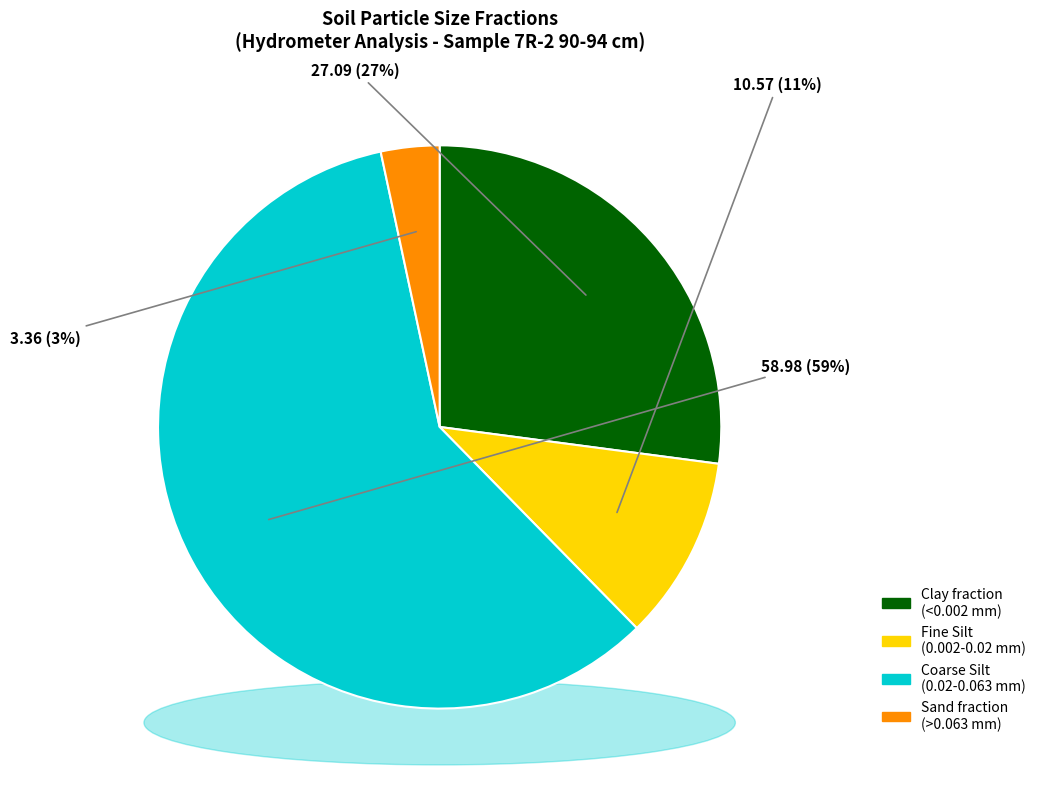

Is 1 min the majority of the pie?

No